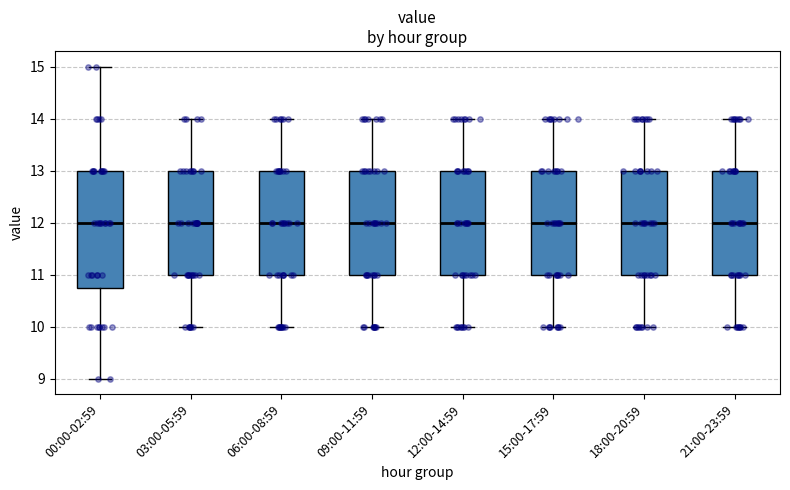

Where is the lower edge of the box for 18:00-20:59 on the y-axis? The values are not printed on the chart, so give them approximately, as read against the axis.

11.0